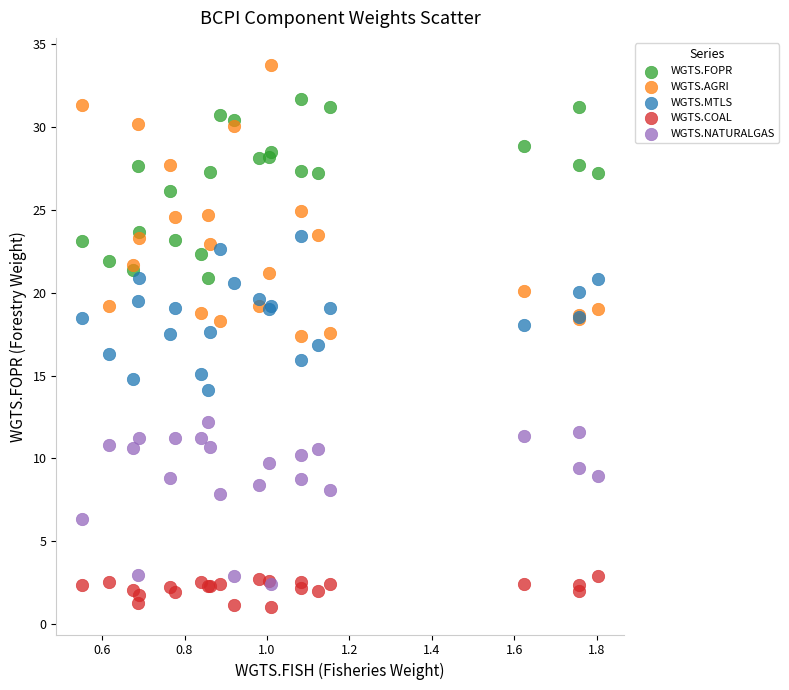

What are all the series names shown in the legend?

WGTS.FOPR, WGTS.AGRI, WGTS.MTLS, WGTS.COAL, WGTS.NATURALGAS